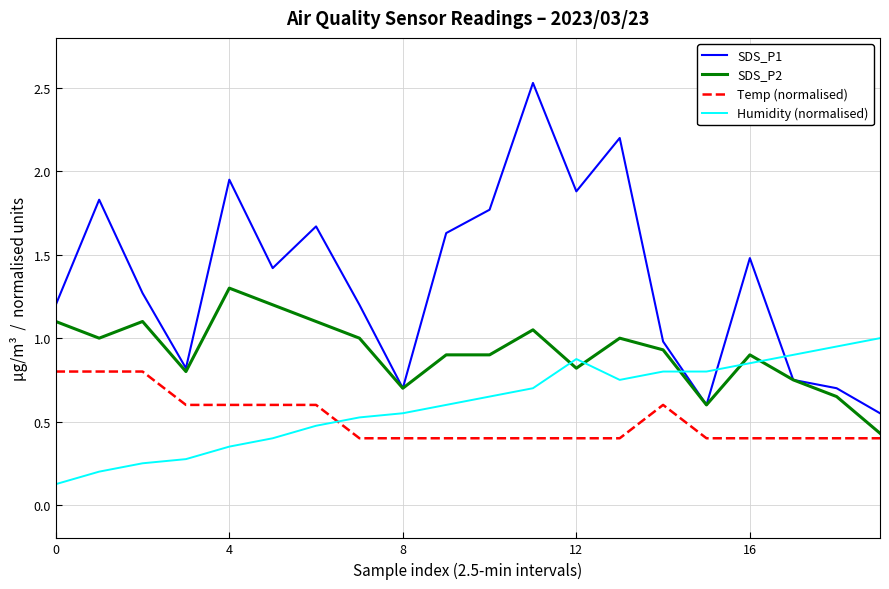

True or false: Humidity (normalised) has more than 0 points higher than both neighbors.

True